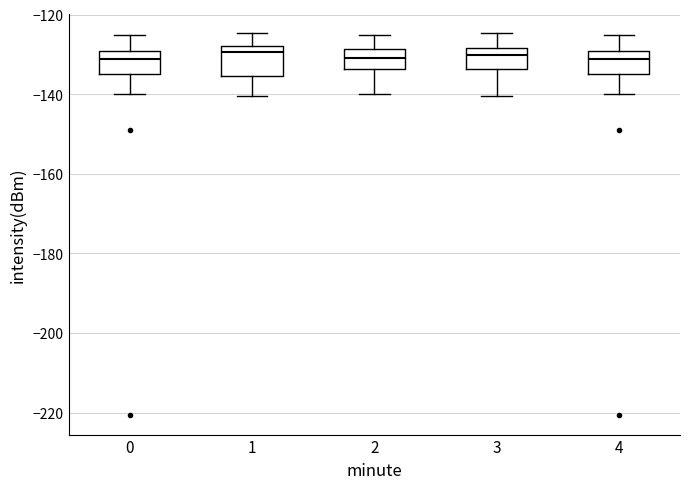

Where does the lower whisker of the box at x = 1 end on the y-axis? The values are not printed on the chart, so give them approximately, as read against the axis.

-140